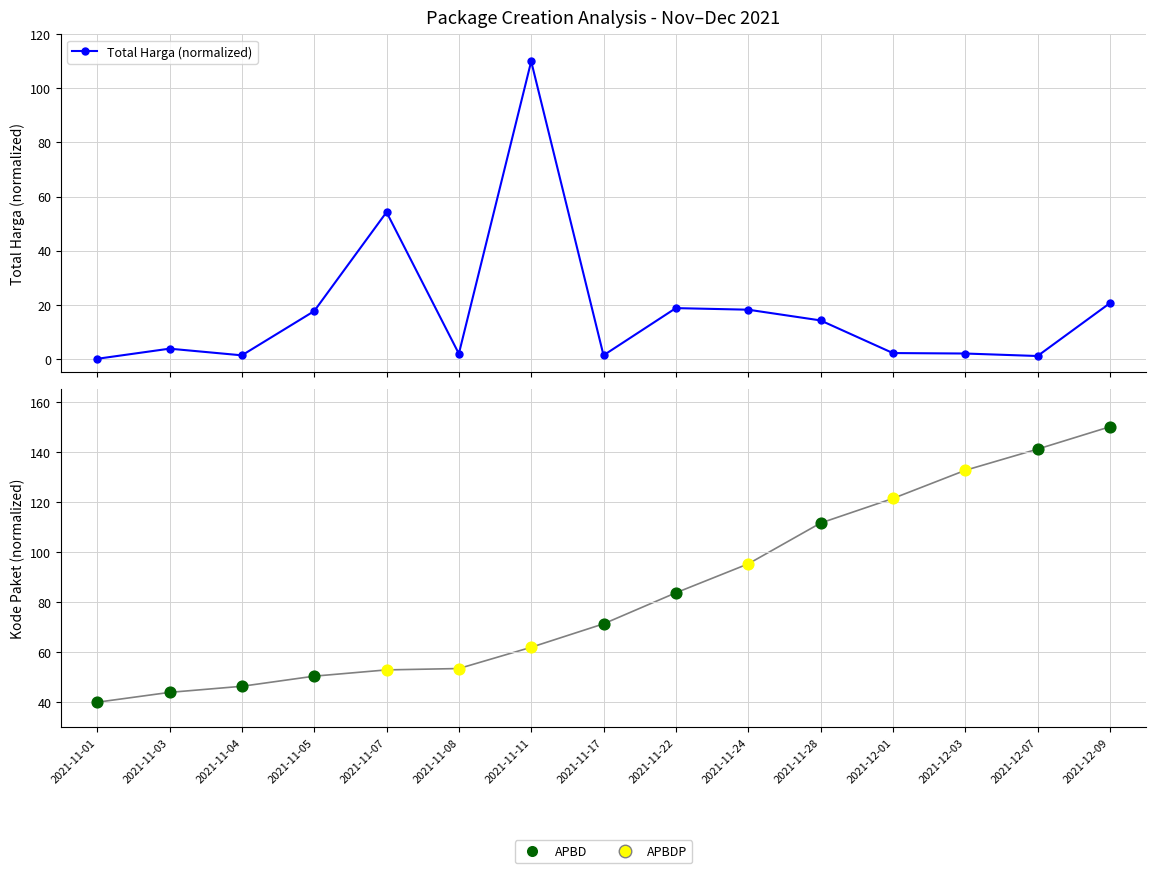

Between 2021-12-03 and 2021-11-05, which is larger?

2021-11-05